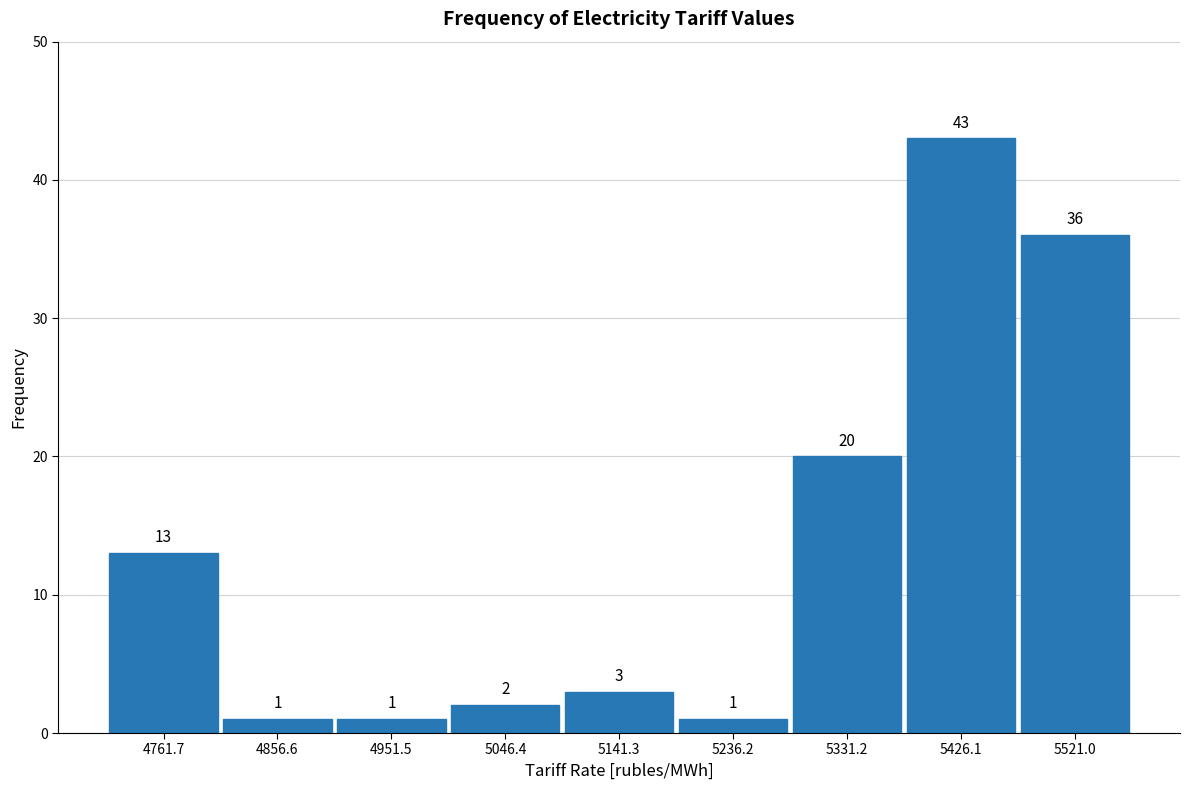

What is the height of the bar covering 4900 to 5000 on the x-axis? The bar edges are not printed on the chart, so give them approximately, as read against the axis.

1